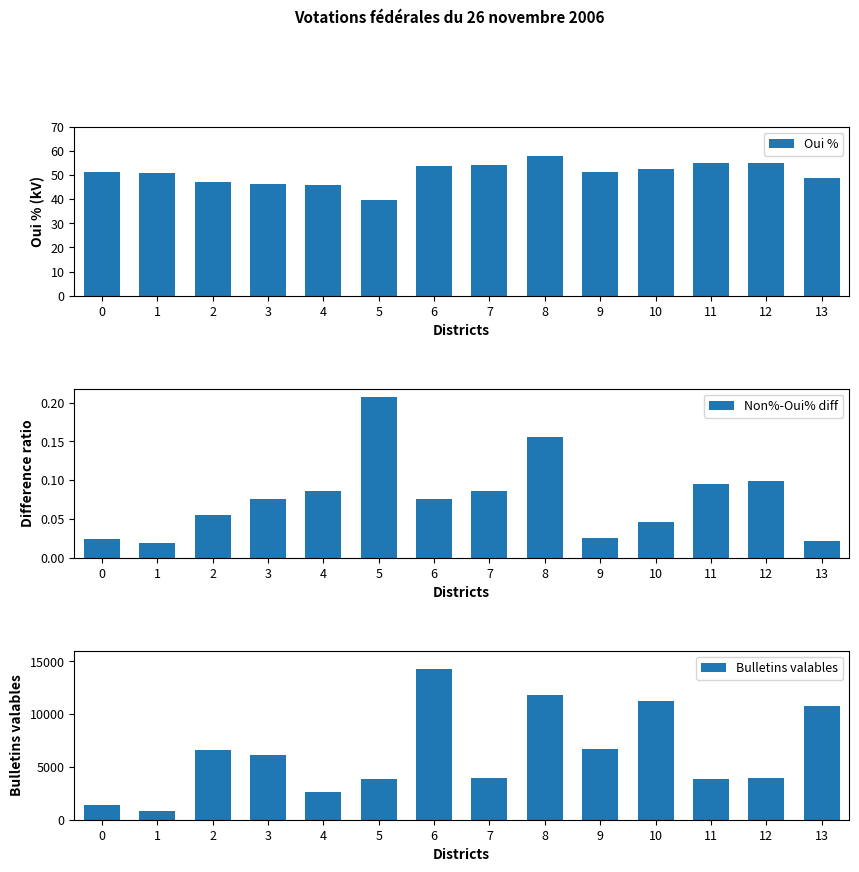

Is the value of Oui % at 6 greater than the value of Bulletins valables at 2?

No